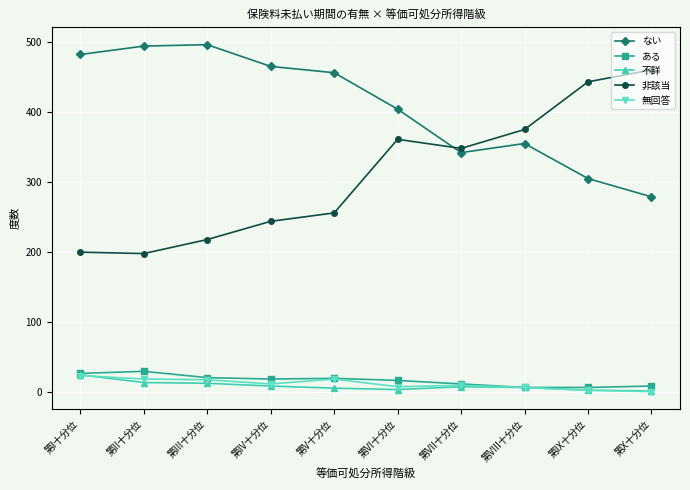

How many lines are shown in the chart?

5